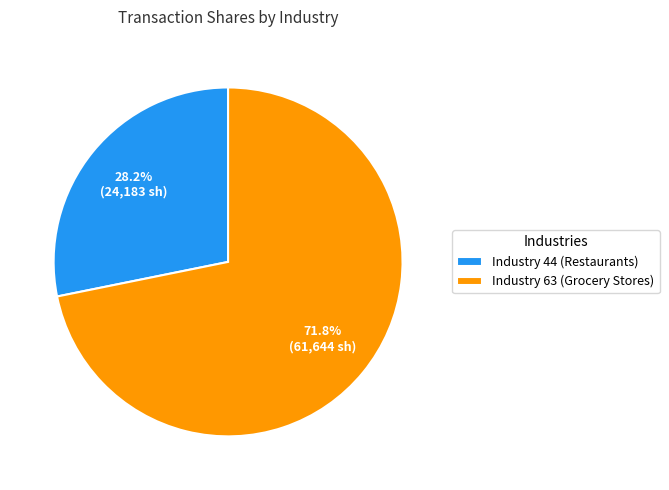

What is the ratio of the value at Industry 44 (Restaurants) to the value at Industry 63 (Grocery Stores)?

0.4